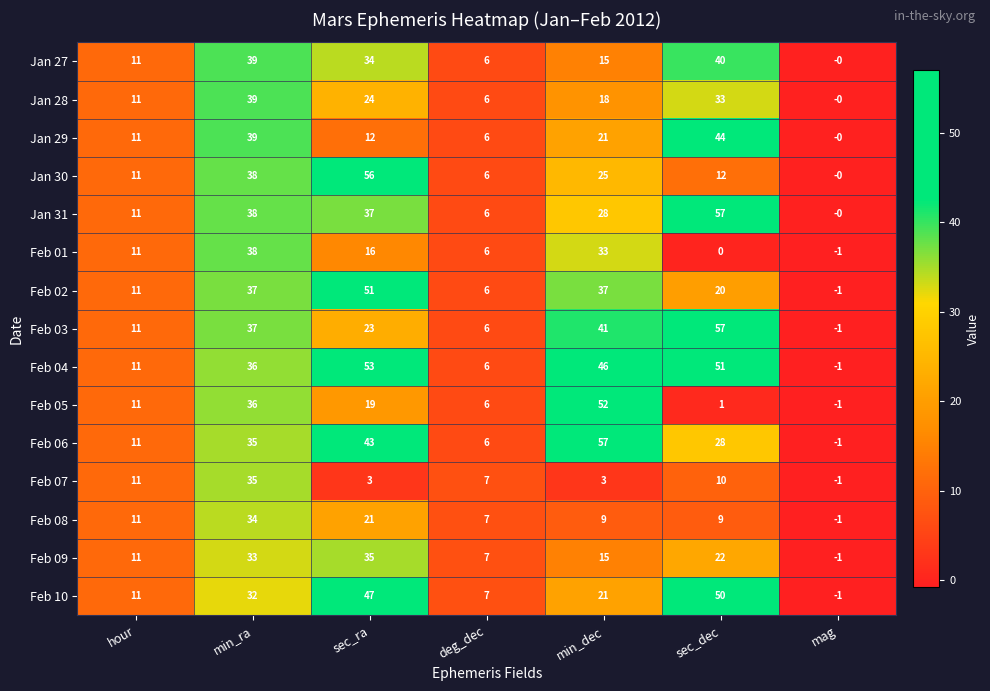

What is the difference between the highest and lowest values at min_ra?

7